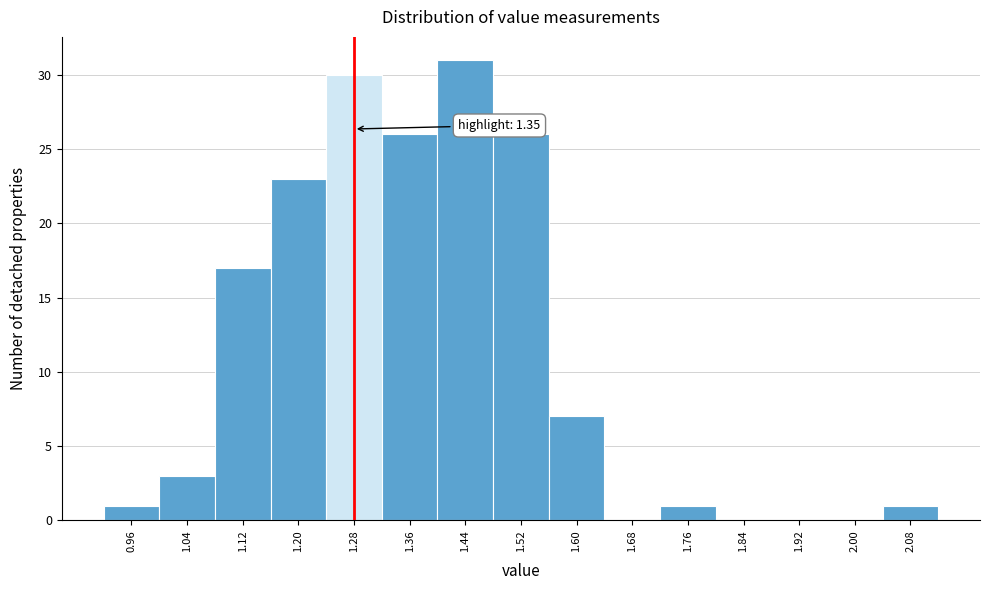

Reading left to right, list all the values displayed in this chart.

0.96=1	1.04=3	1.12=17	1.20=23	1.28=30	1.36=26	1.44=31	1.52=26	1.60=7	1.68=0	1.76=1	1.84=0	1.92=0	2.00=0	2.08=1